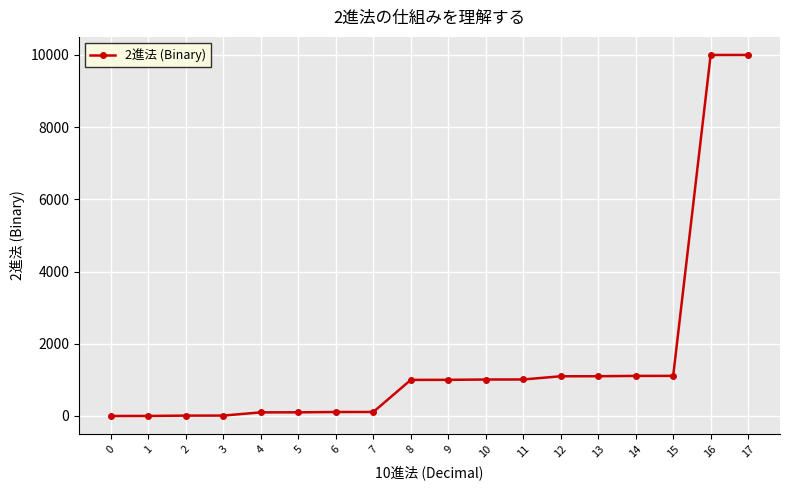

What is the greatest value displayed?

10001